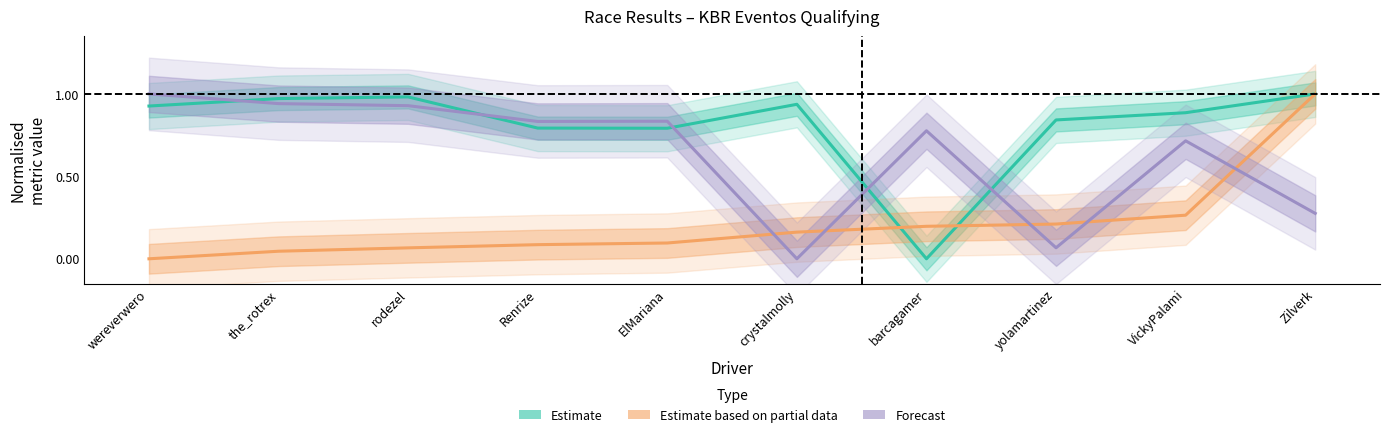

How many times do Estimate based on partial data (Best Lap time) and Estimate (Total Time) cross each other?

2